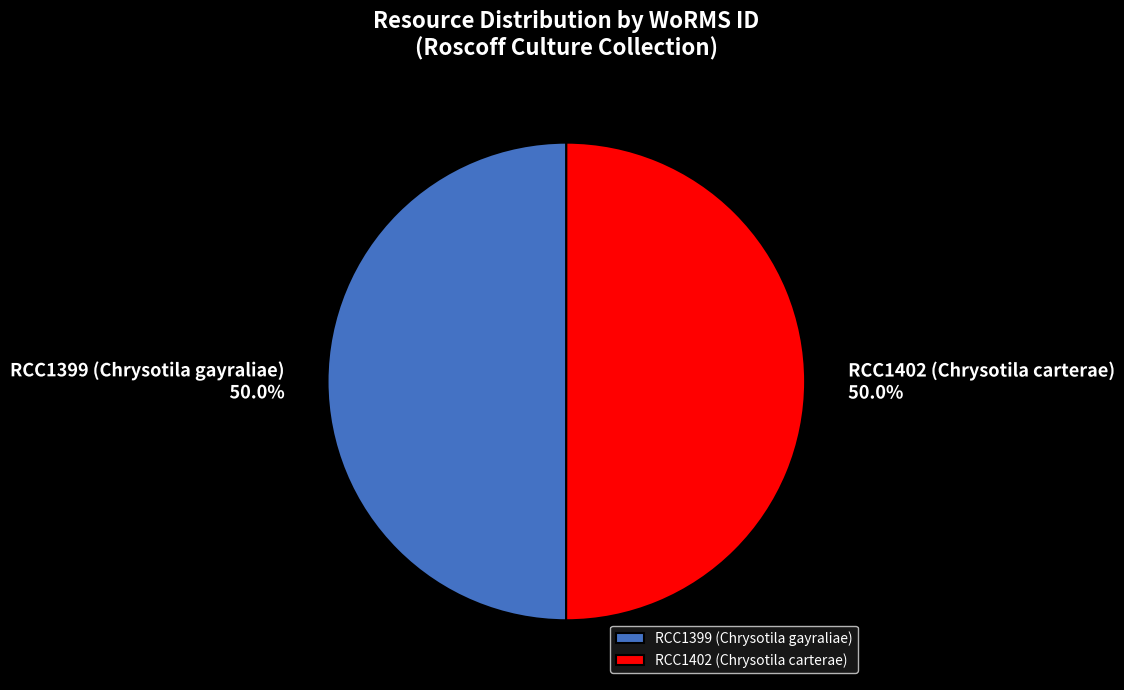

What percentage is NOT represented by RCC1402 (Chrysotila carterae)?

50.0%